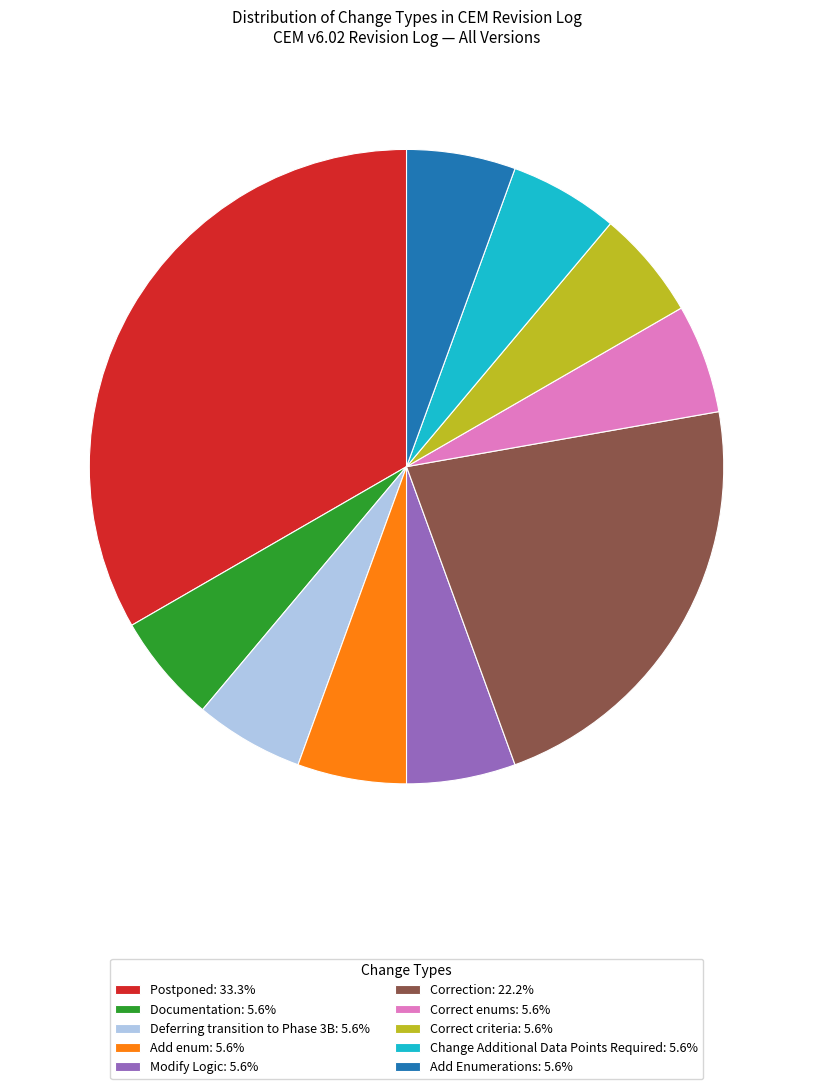

What is the ratio of the value at Deferring transition to Phase 3B to the value at Documentation?

1.0